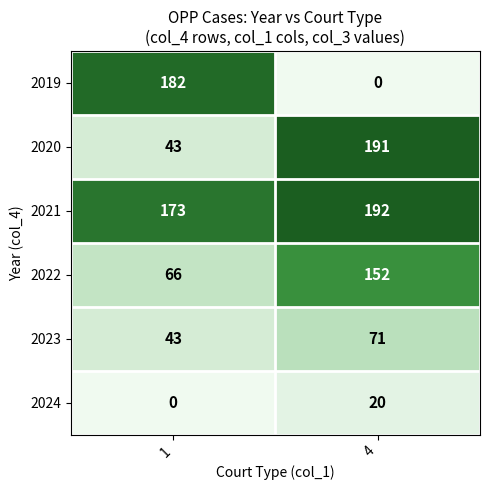

List the series in order of their peak value, lowest first.

2024, 2023, 2022, 2019, 2020, 2021